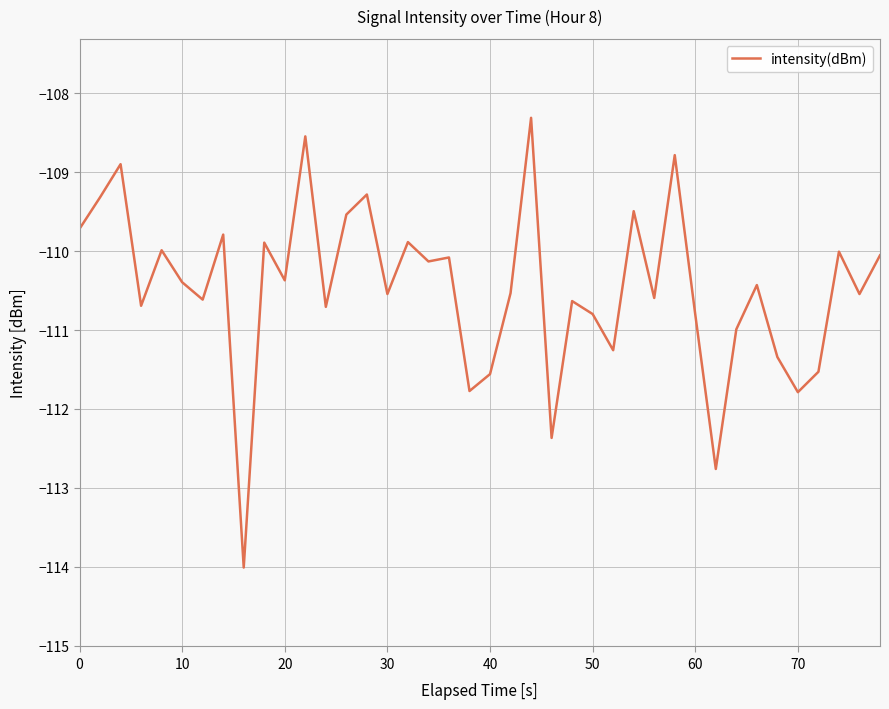

What is the smallest value displayed?

-114.0